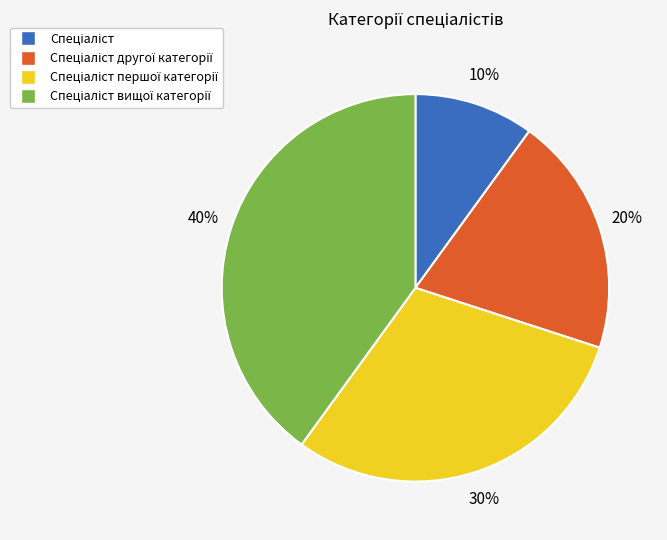

To the nearest percent, what is the difference between the largest and smallest slice percentages?

30%